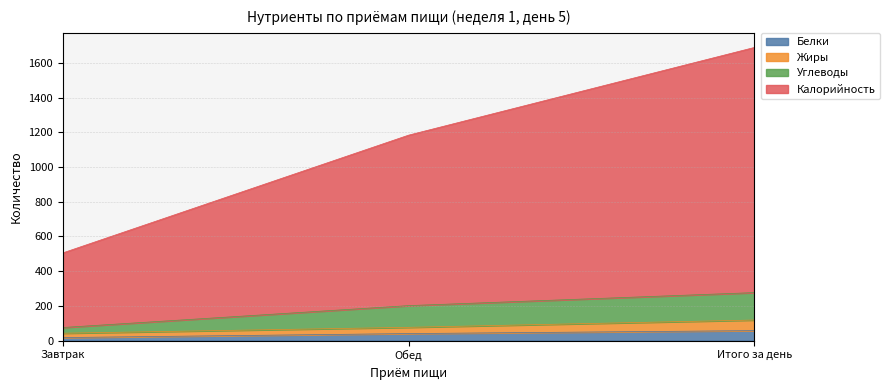

Between Обед and Итого за день, which series saw the biggest shift?

Калорийность